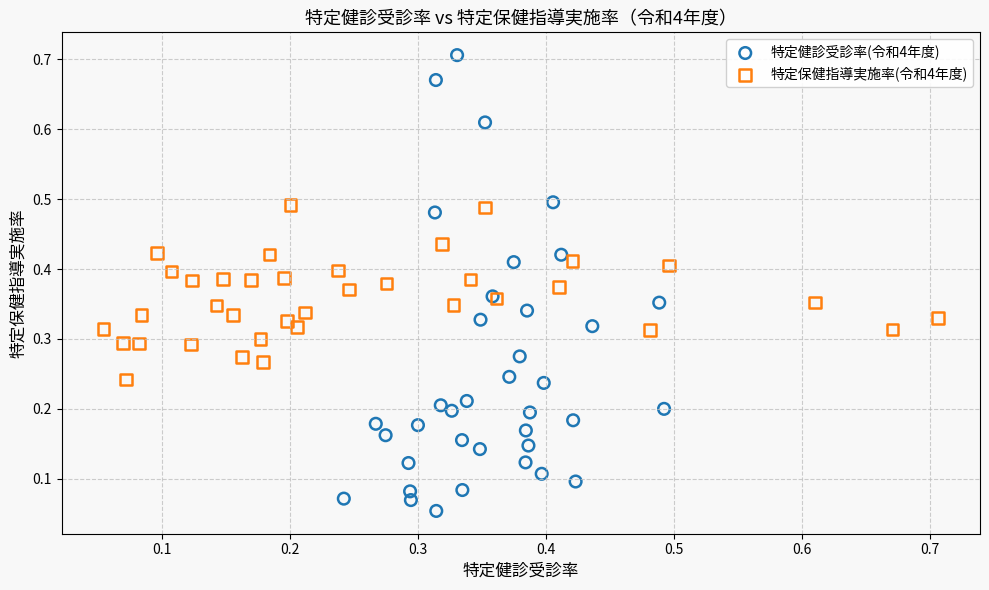

Which series contains the lowest Y value?

特定健診受診率(令和4年度)